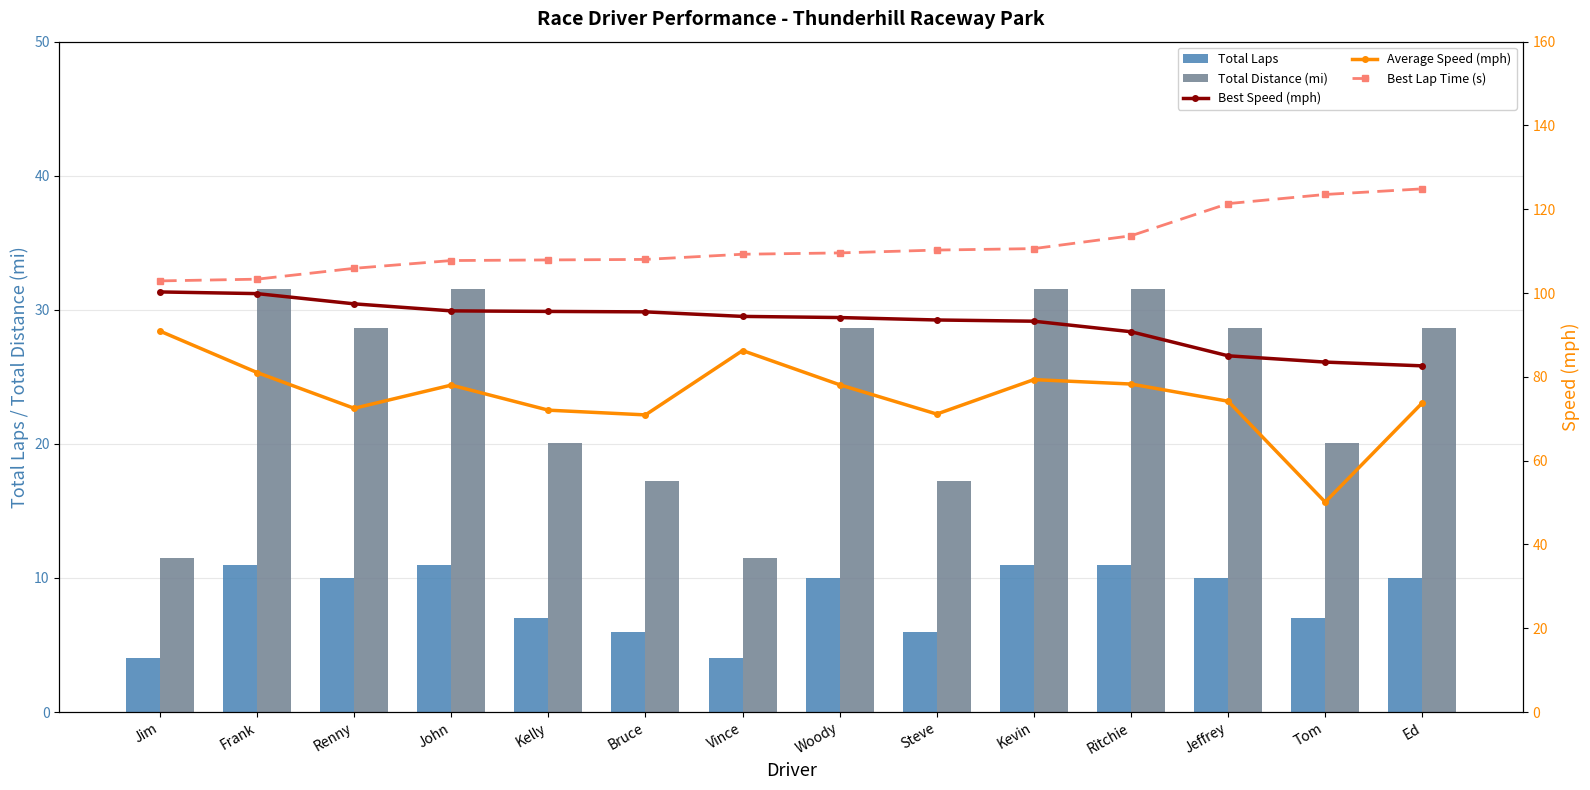

How many categories are shown in the chart?

14